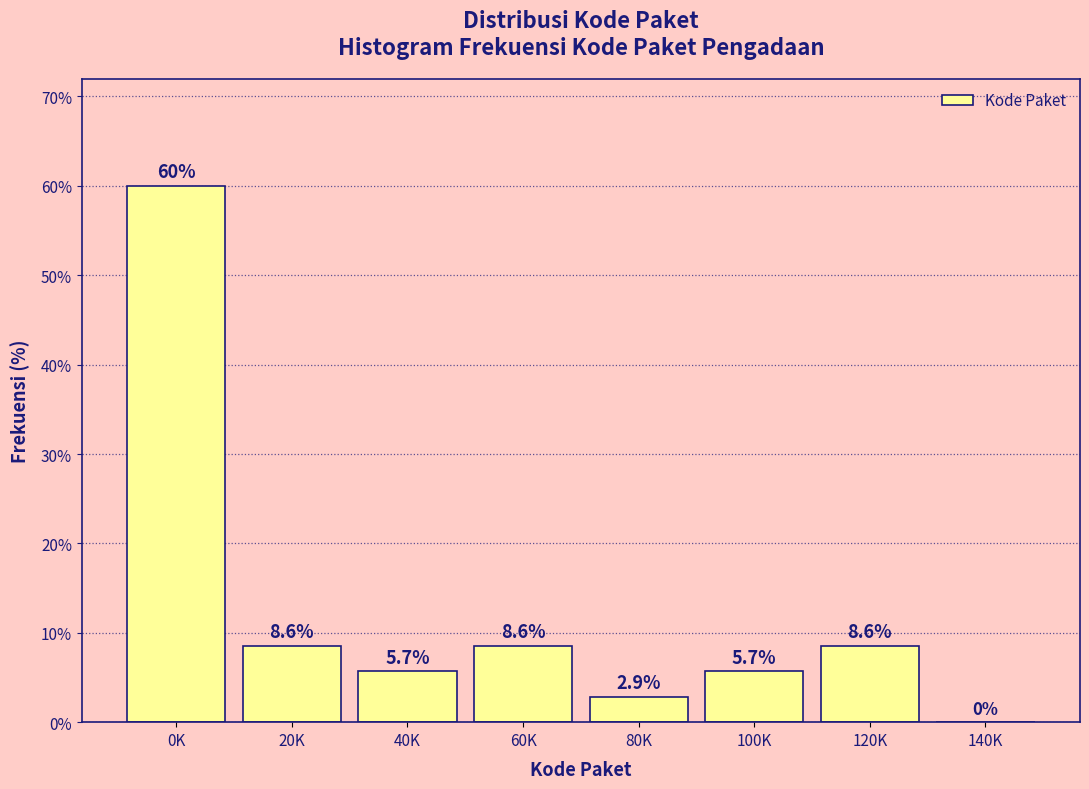

Reading left to right, list all the values displayed in this chart.

0K=60.0	20K=8.6	40K=5.7	60K=8.6	80K=2.9	100K=5.7	120K=8.6	140K=0.0